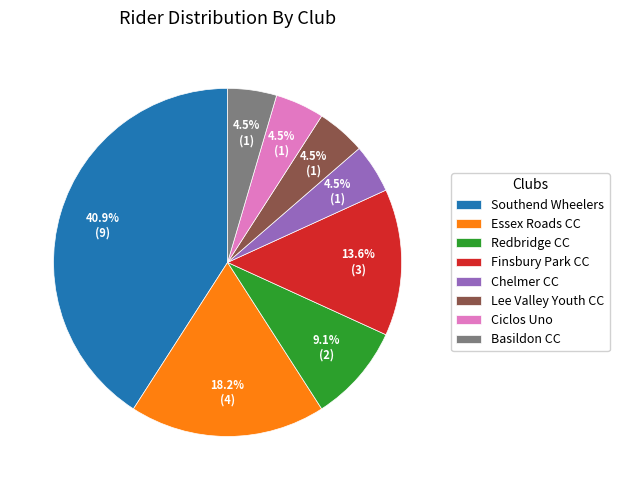

Count the number of slices in the pie.

8